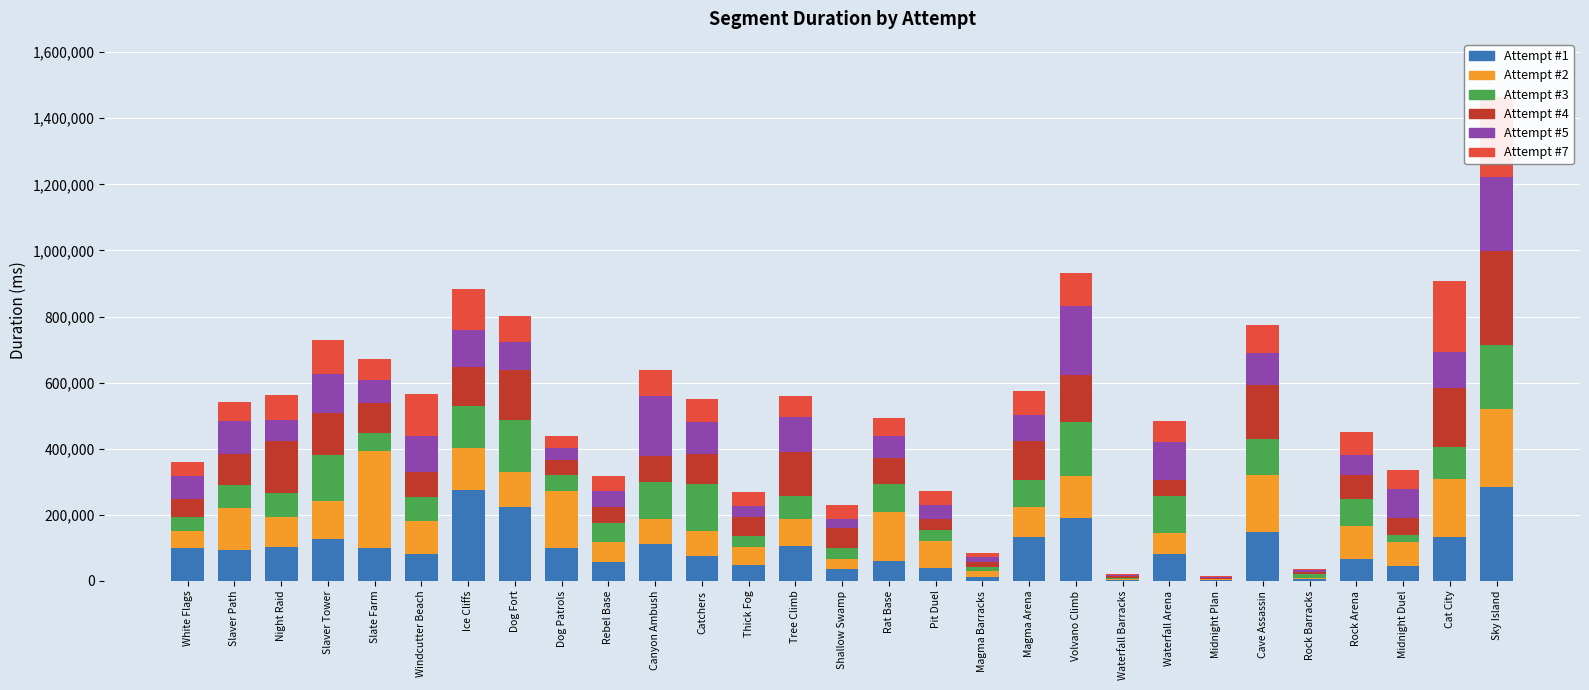

What is the spread (max minus min) of values at Shallow Swamp?

37713